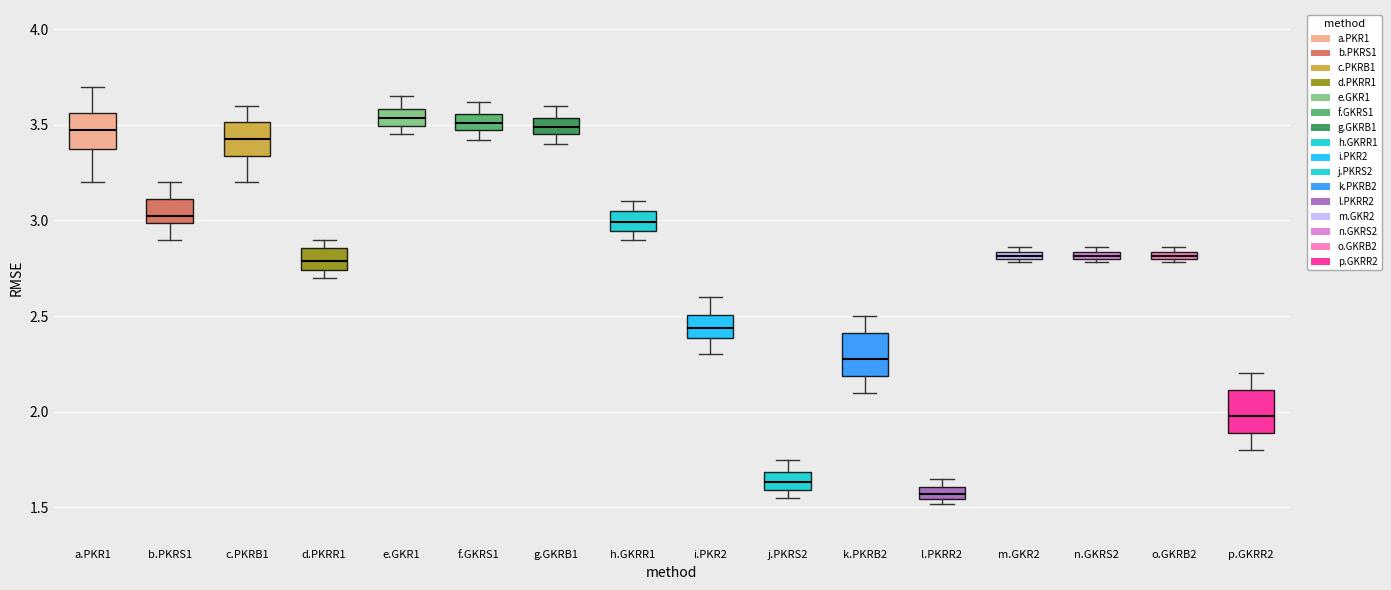

Where is the upper edge of the box for i.PKR2 on the y-axis? The values are not printed on the chart, so give them approximately, as read against the axis.

2.50